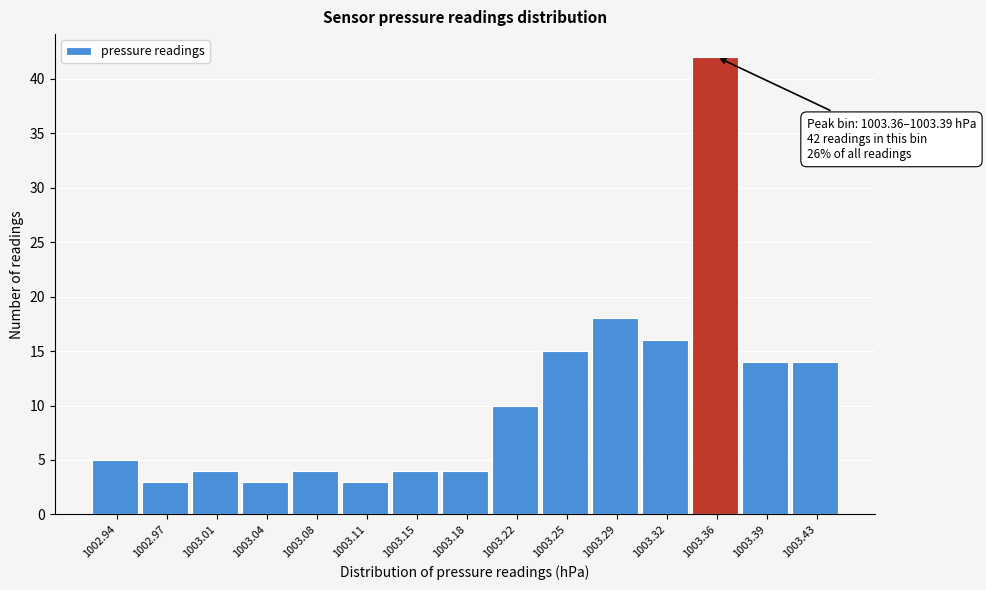

Reading left to right, list all the values displayed in this chart.

5	3	4	3	4	3	4	4	10	15	18	16	42	14	14